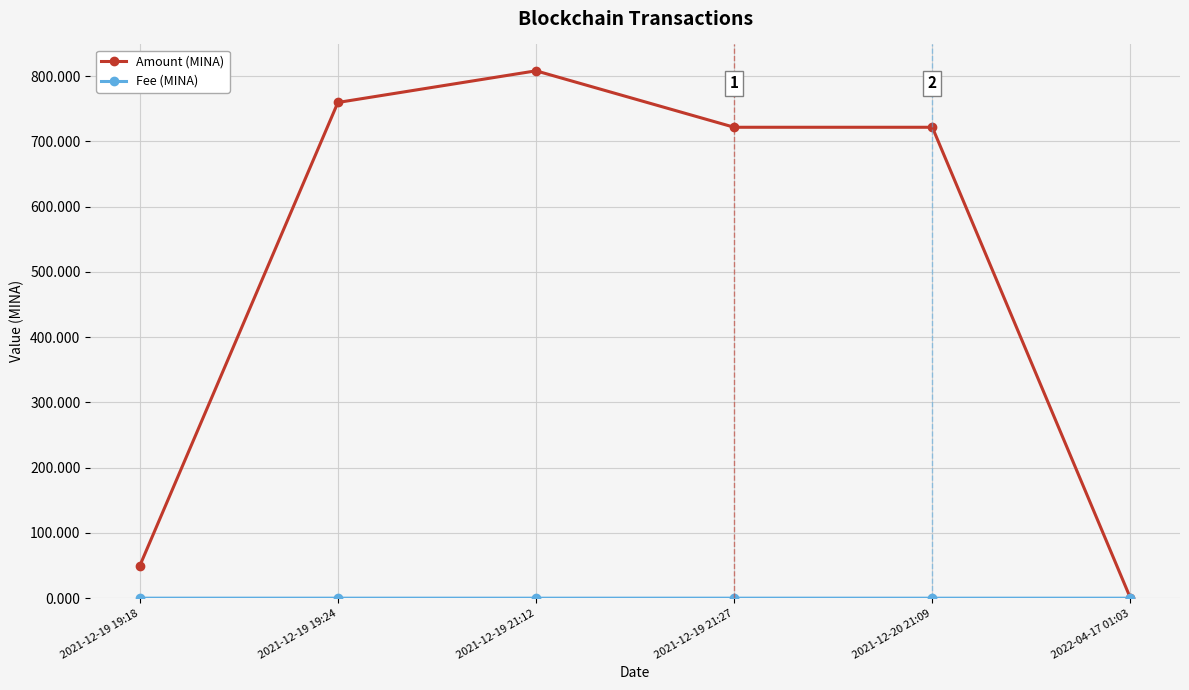

What is the average value of the Amount (MINA) series?

510.0